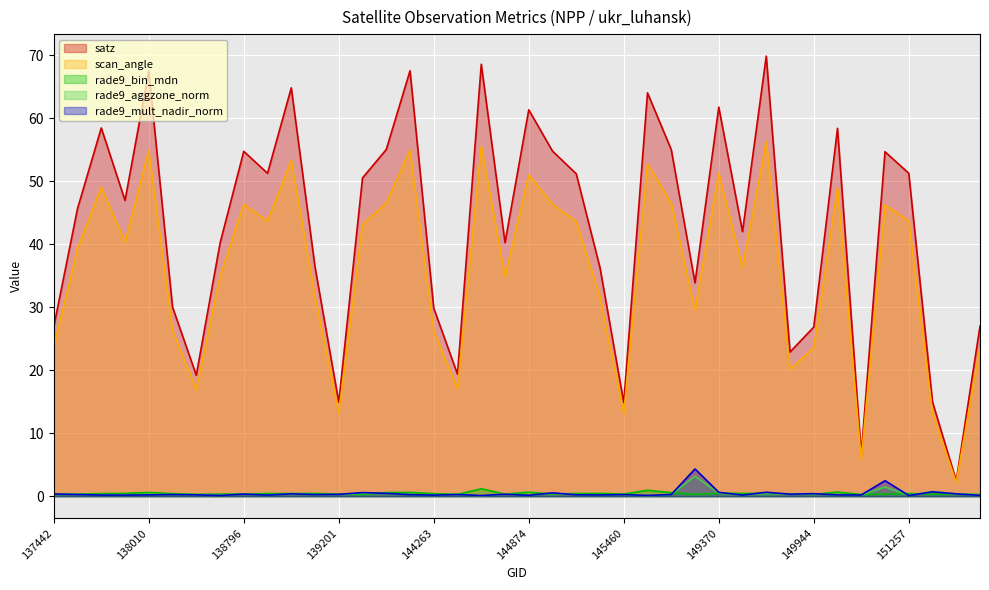

True or false: scan_angle and rade9_bin_mdn cross at least once.

False